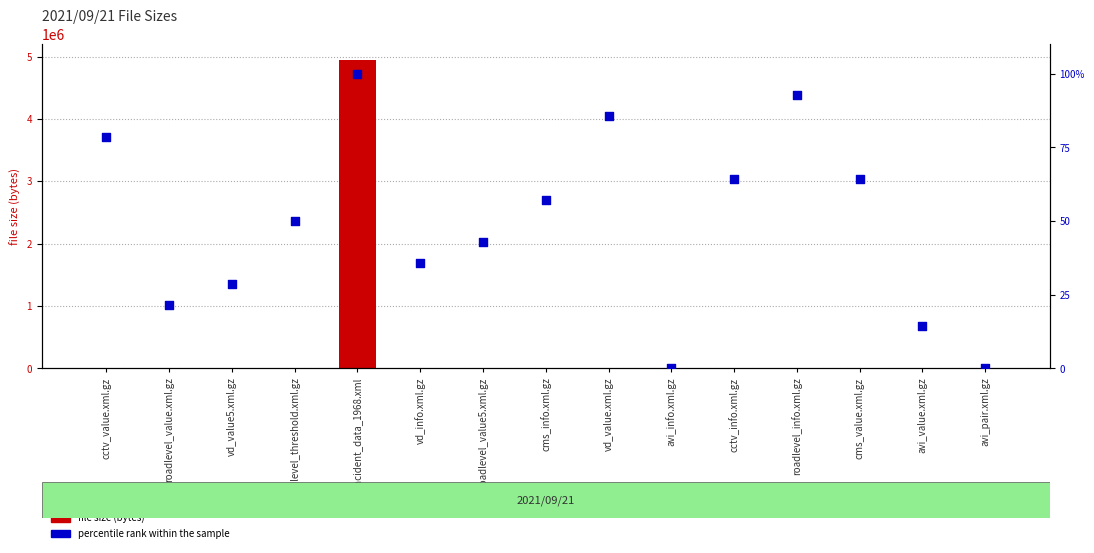

Which series contains the lowest Y value?

percentile rank within the sample